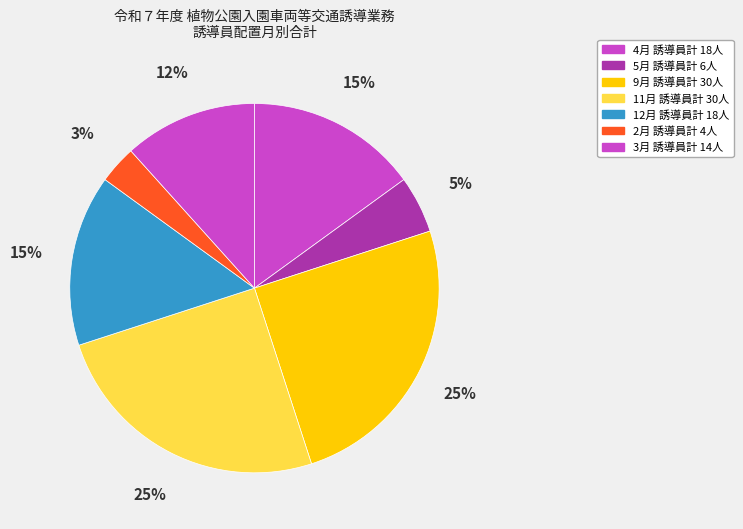

Count the number of slices in the pie.

7